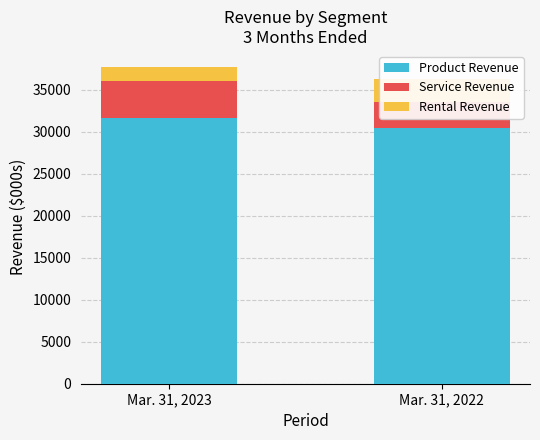

How many categories are shown in the chart?

2